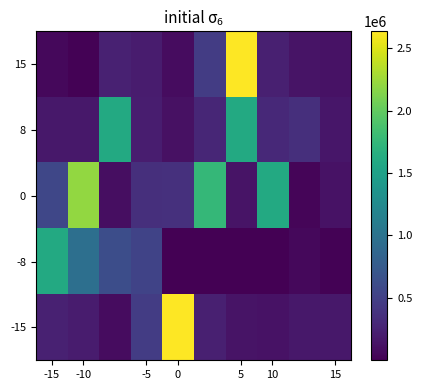

Reading left to right, transcribe all the data shown in this chart.

15: 53765.9	17123.0	239233.3	200772.8	86136.9	473087.7	2634419.6	233271.5	136035.9	130656.6
8: 169880.5	169325.6	1604124.1	210143.2	115384.1	284464.3	1604124.1	302562.0	357048.8	158492.8
0: 560865.3	2208497.2	92789.2	355283.2	364632.8	1752212.5	138564.1	1604515.4	38215.5	129765.3
-8: 1598307.1	958326.9	625733.8	527402.4	2915.5	166.8	304.8	115.0	53765.9	17123.0
-15: 239233.3	200772.8	86136.9	473087.7	2634419.6	233271.5	136035.9	130656.6	169880.5	169325.6